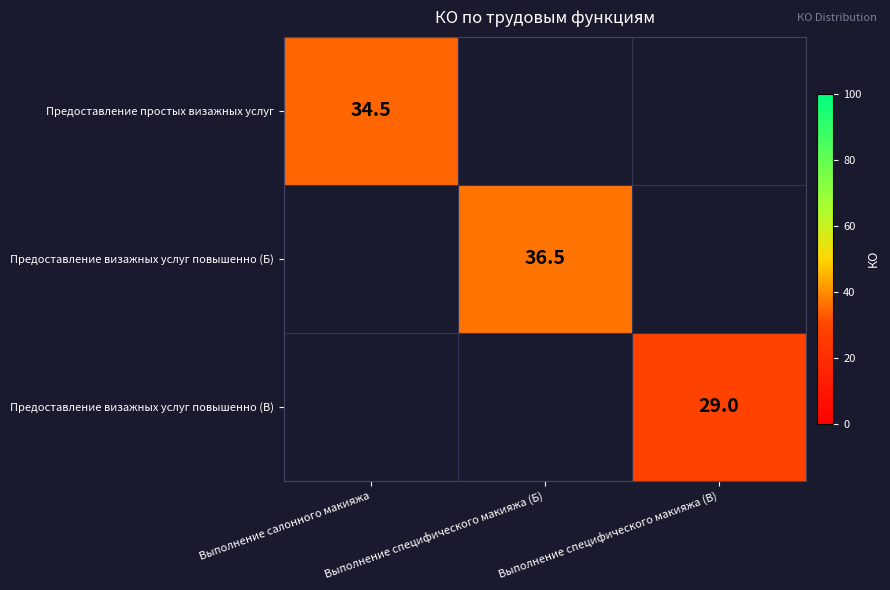

Is it true that Предоставление простых визажных услуг equals 34.5 at Выполнение салонного макияжа?

True